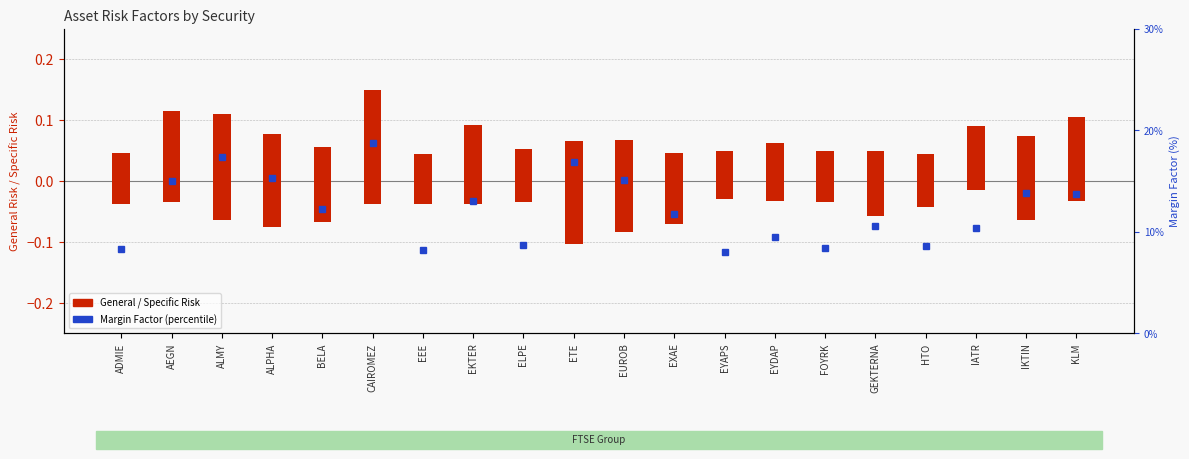

What is the greatest value displayed?

18.8